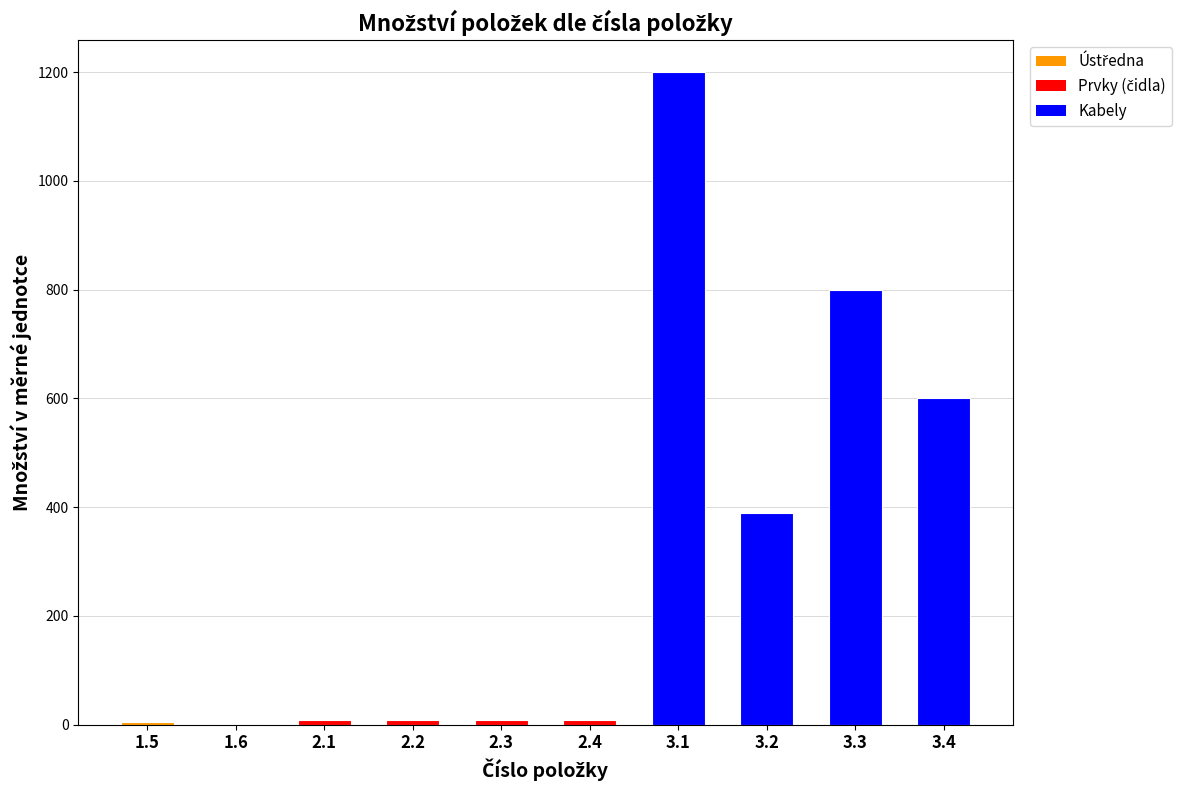

The value at 3.3 is 1067. True or false?

False